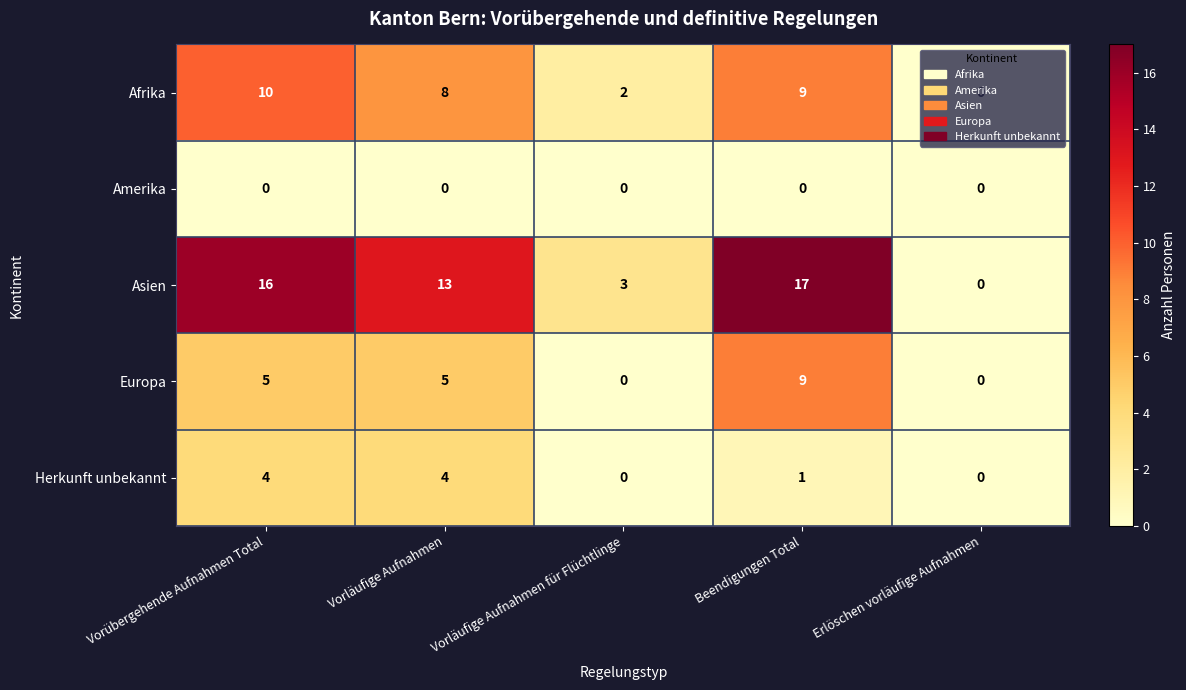

How many categories are shown in the chart?

5